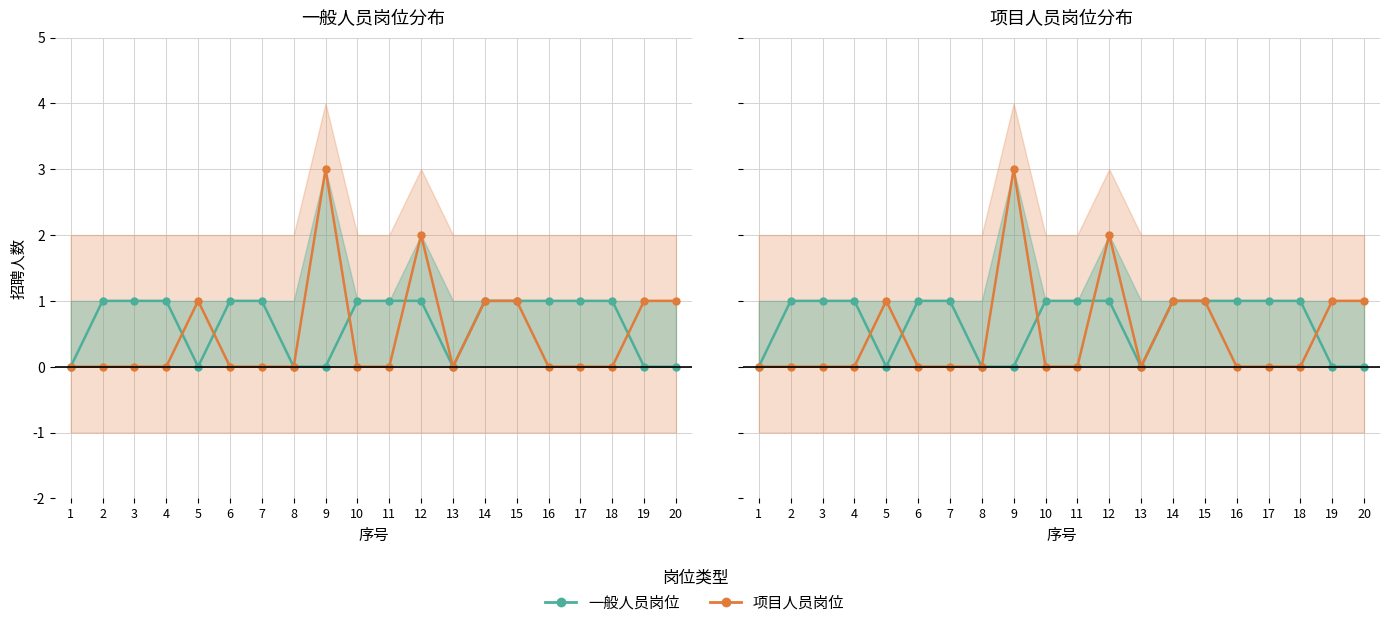

Is this an area chart (filled region under the line)?

No